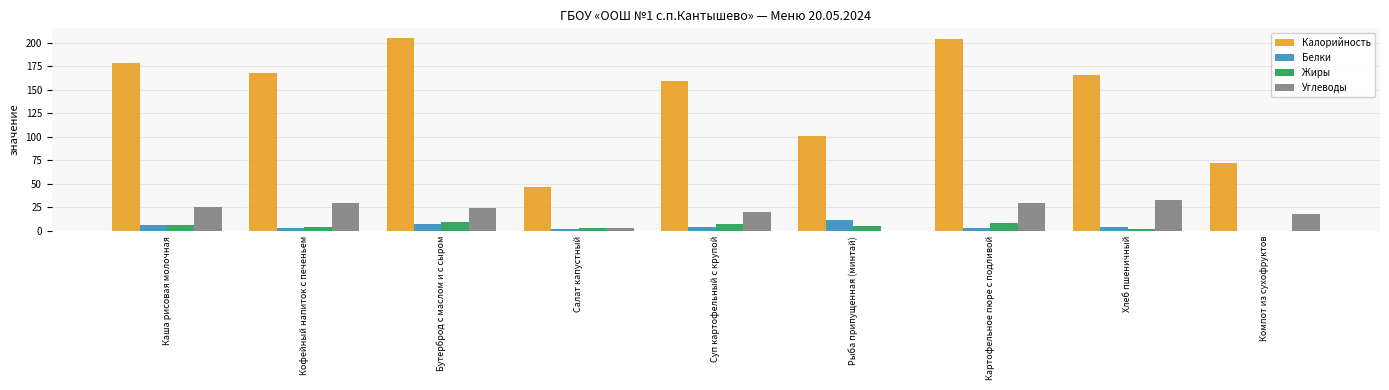

What is the total value across all series at Бутерброд с маслом и с сыром?

245